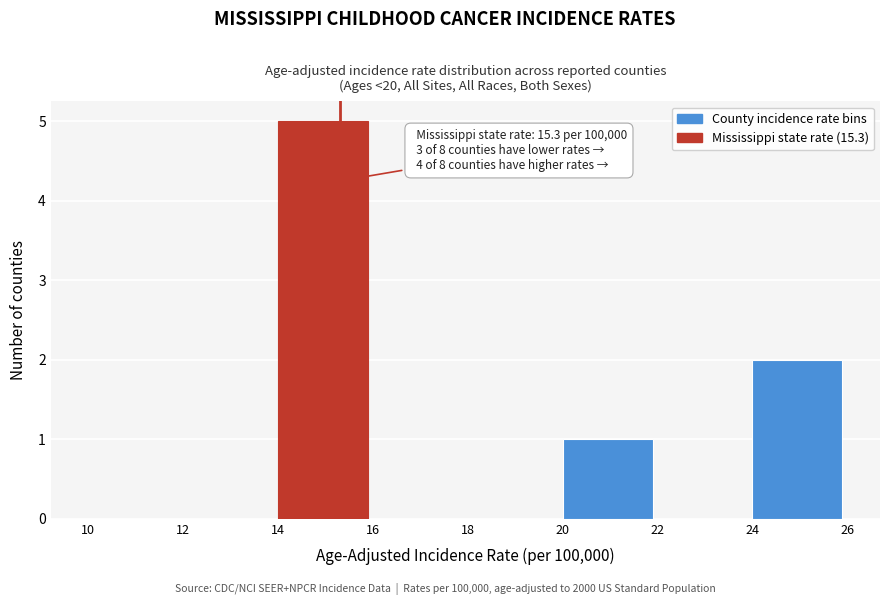

Over which range of the x-axis is the bar tallest?

14 to 16